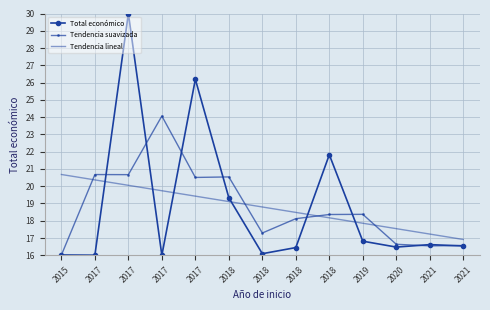

What is the average value of the Tendencia suavizada series?

18.8